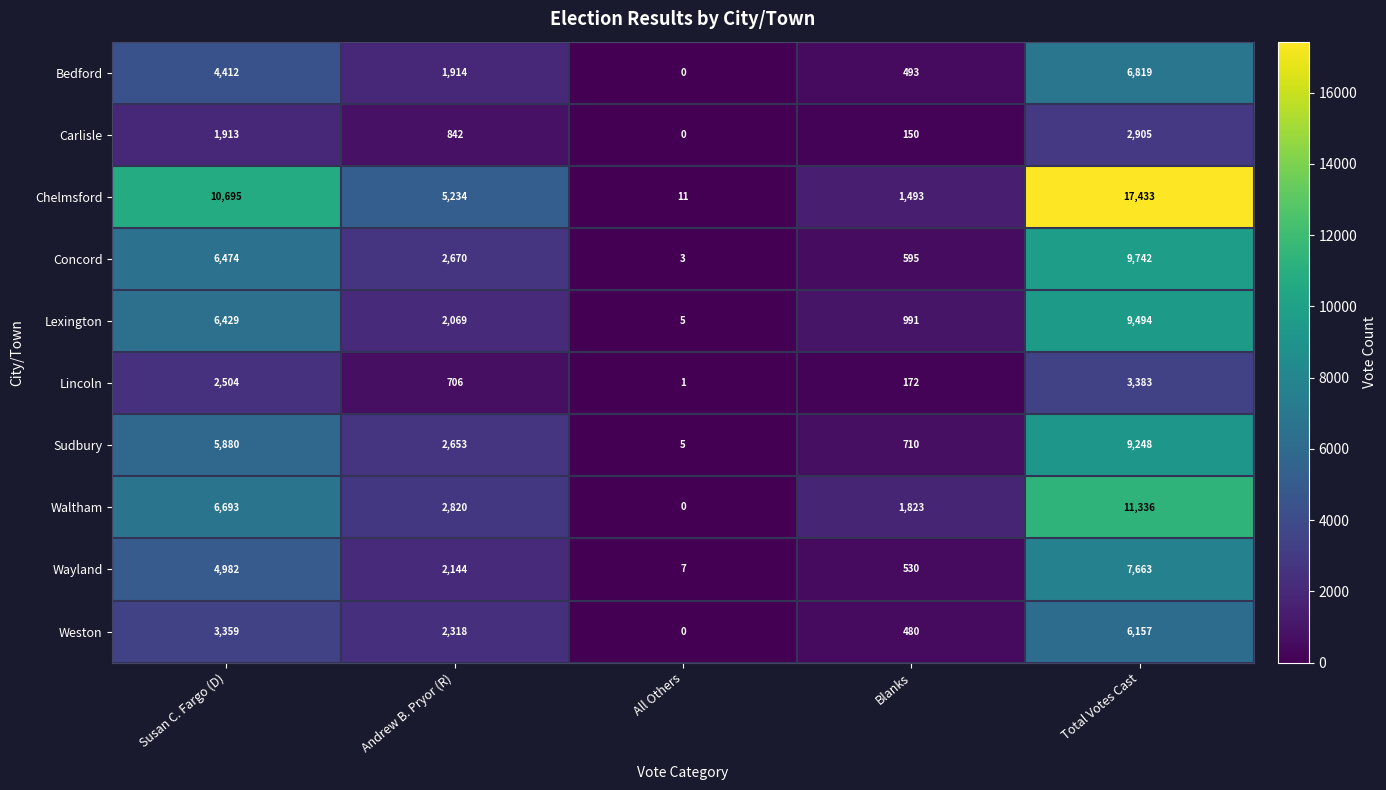

Which category has the highest value across all series?

Total Votes Cast